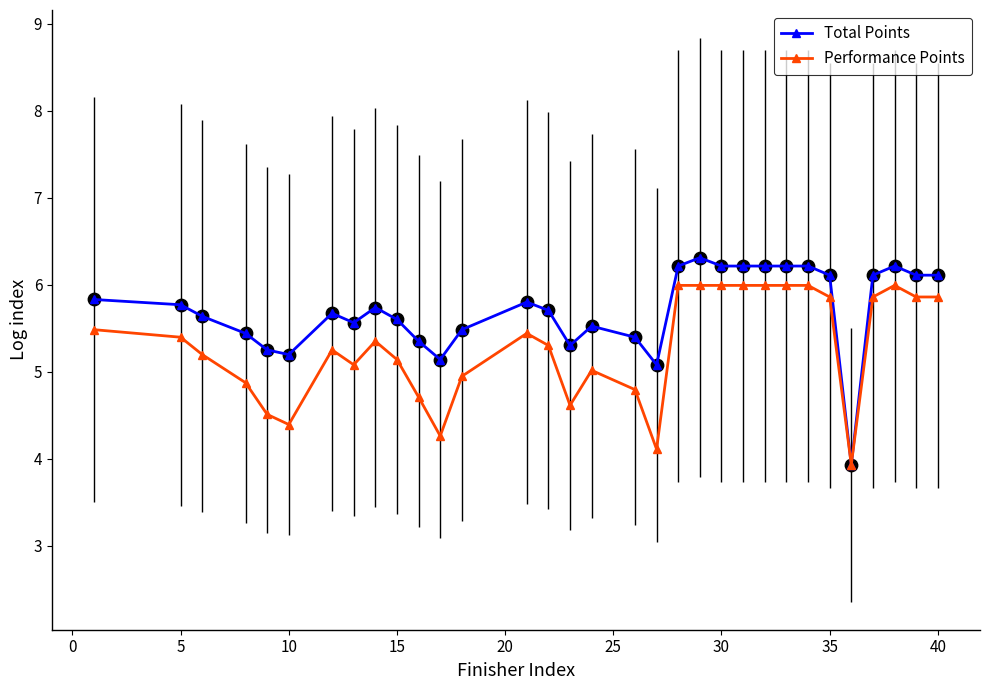

Which series has the widest spread of Y values?

Total Points